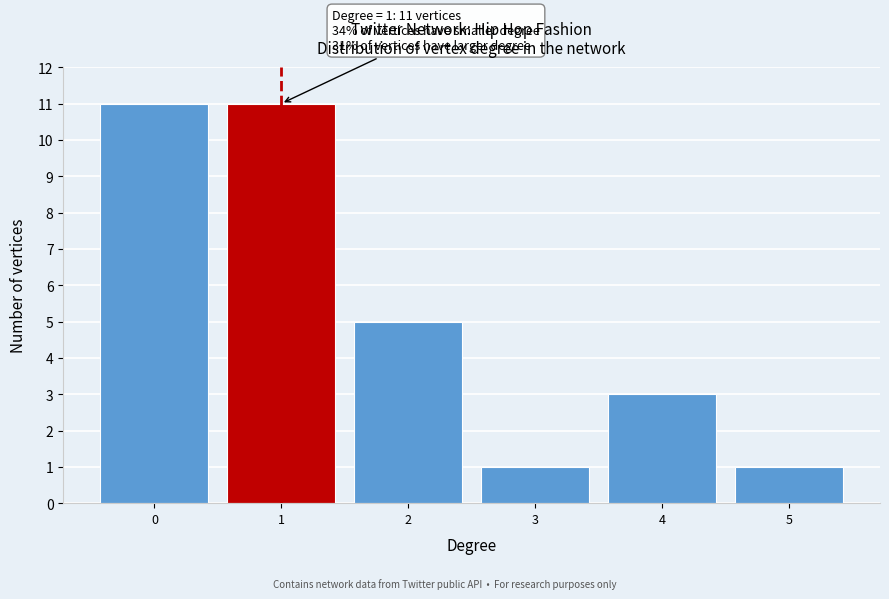

Reading left to right, what are all the values shown in this chart?

11	11	5	1	3	1